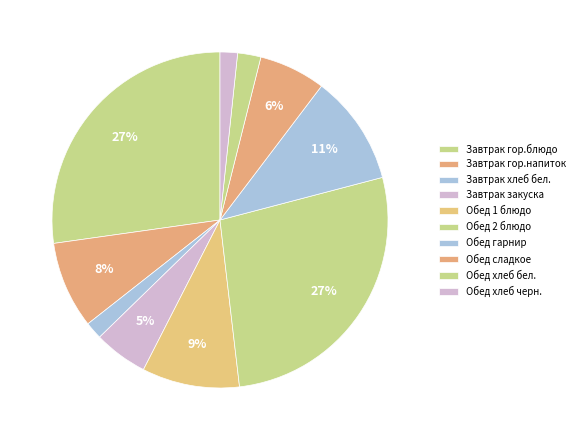

Is there a majority slice in this chart?

No